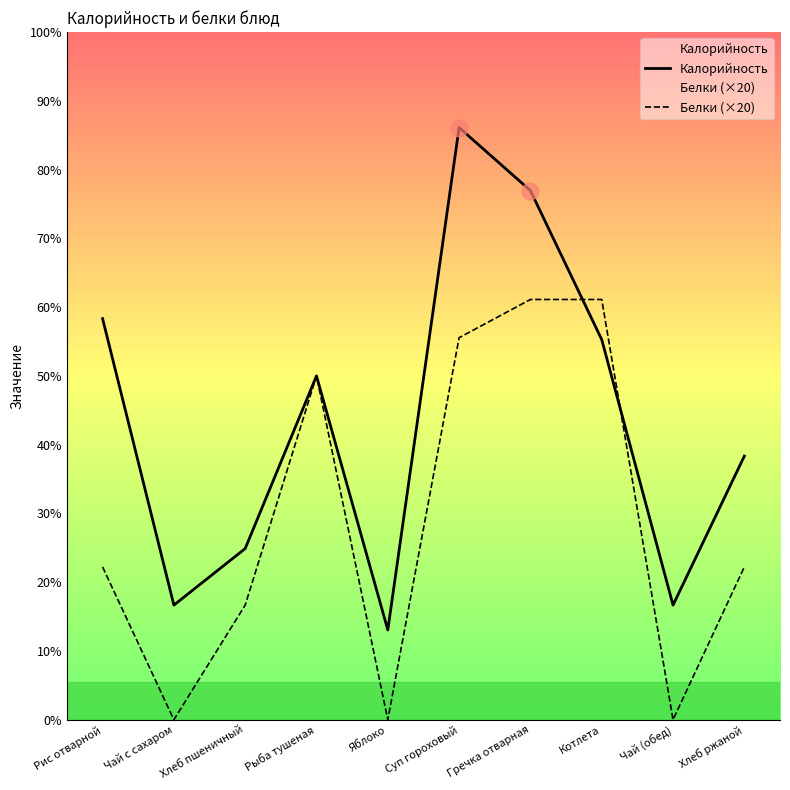

What are all the series names shown in the legend?

Калорийность, Белки (×20)